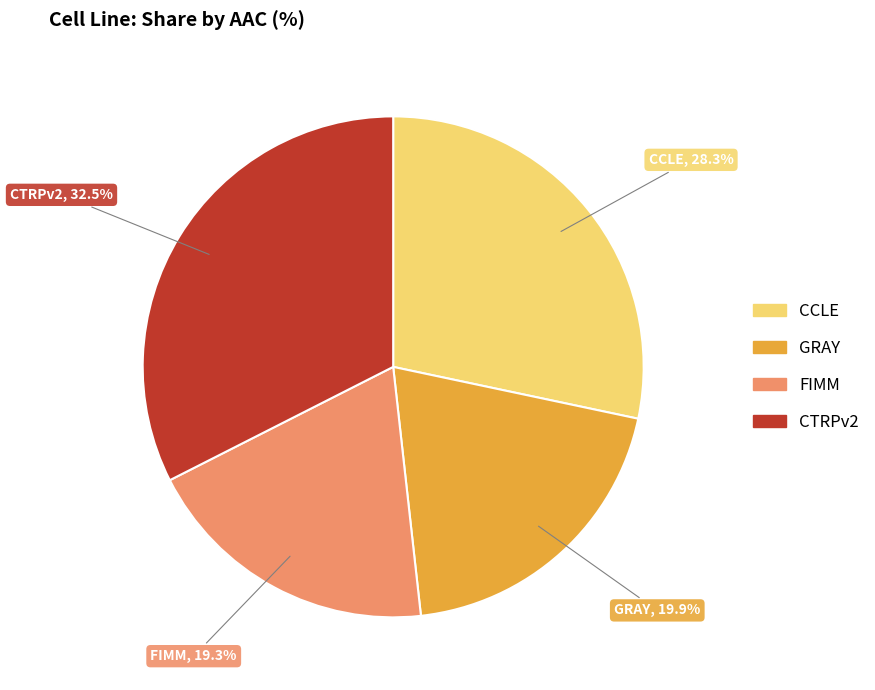

Which has a higher value, CTRPv2 or FIMM?

CTRPv2